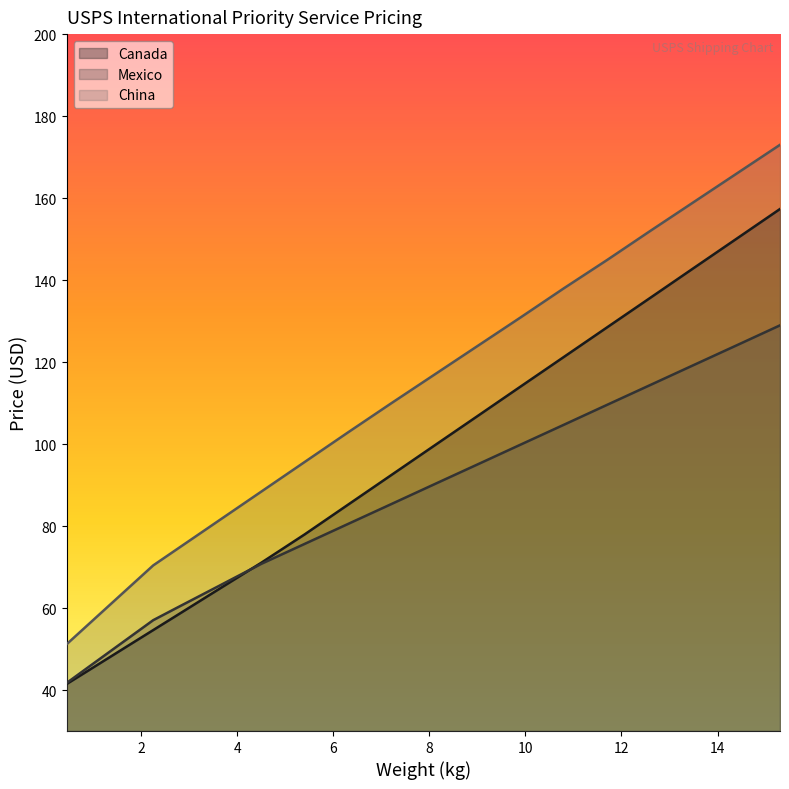

Rank the series by their average value, from highest to lowest.

China, Canada, Mexico